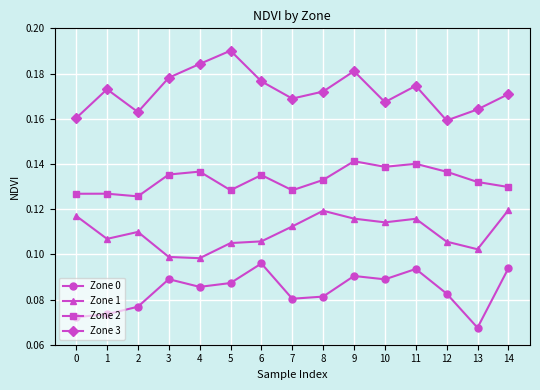

How many lines are shown in the chart?

4